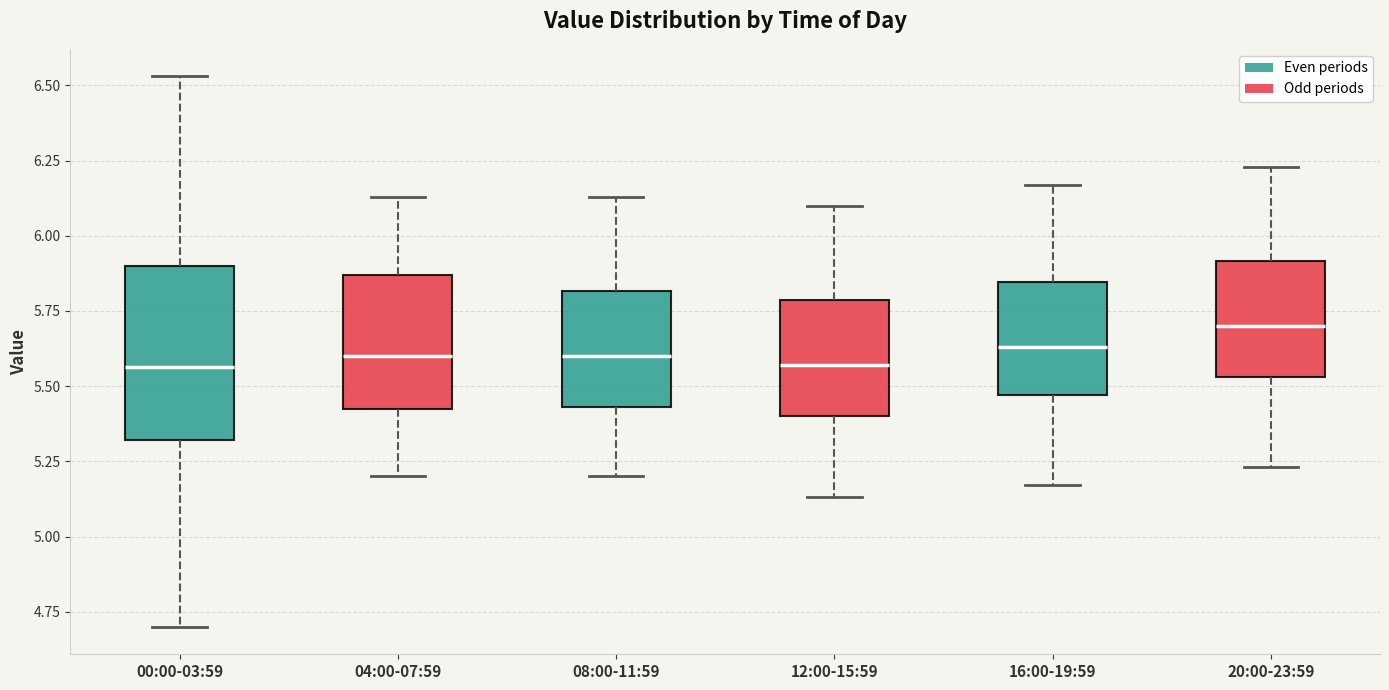

Reading left to right, read every box against the y-axis: the position of its median line, the range the box covers, and the ends of its whiskers. The values are not printed on the chart, so give them approximately, as read against the axis.

00:00-03:59: median 5.55, box 5.30 to 5.90, whiskers 4.70 to 6.55
04:00-07:59: median 5.60, box 5.40 to 5.85, whiskers 5.20 to 6.15
08:00-11:59: median 5.60, box 5.45 to 5.80, whiskers 5.20 to 6.15
12:00-15:59: median 5.55, box 5.40 to 5.80, whiskers 5.15 to 6.10
16:00-19:59: median 5.65, box 5.45 to 5.85, whiskers 5.15 to 6.15
20:00-23:59: median 5.70, box 5.55 to 5.90, whiskers 5.25 to 6.25